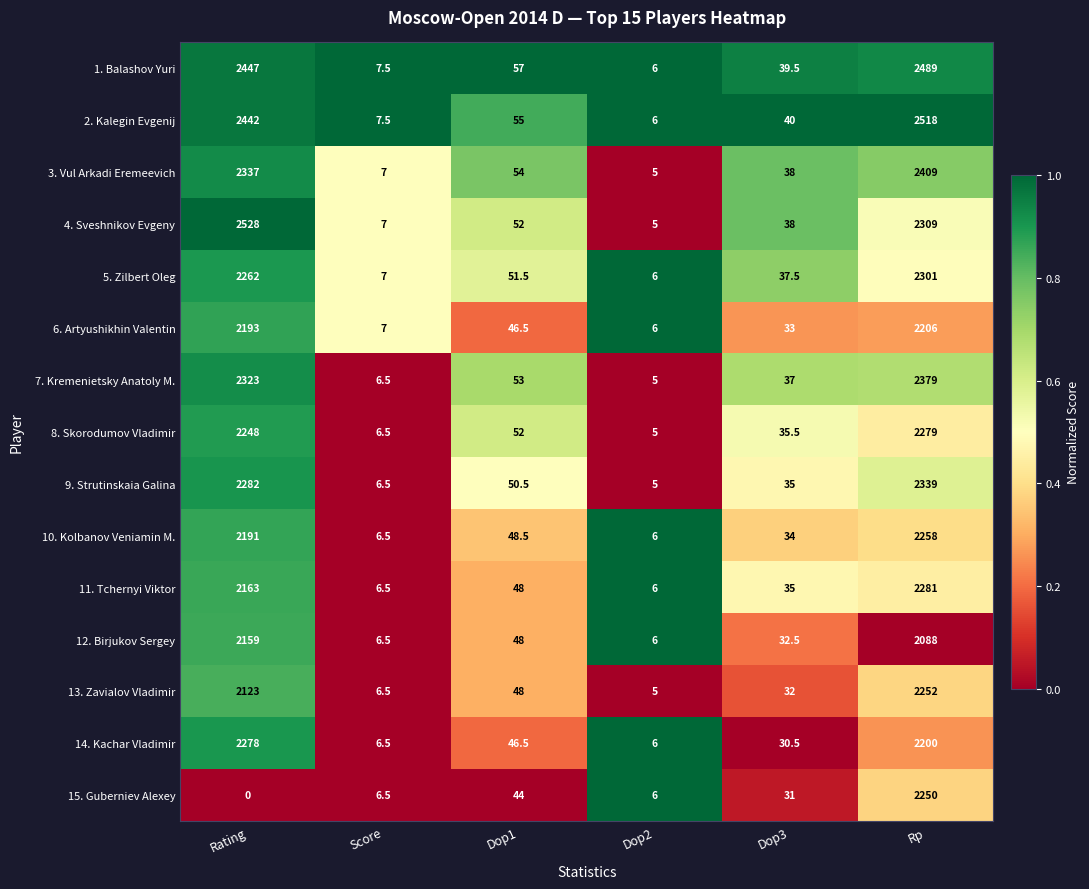

At which category does the chart reach its peak across all series?

Rating